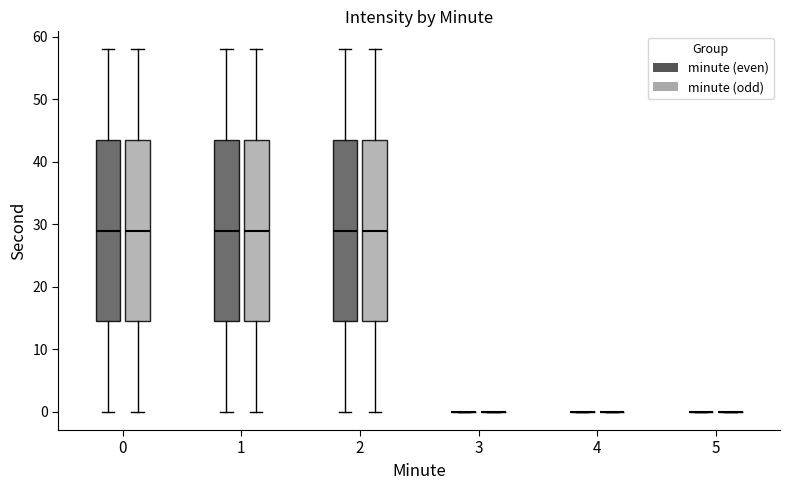

Reading left to right, transcribe this box plot: for each box, give where its median line is, the range the box spans, and where its two whiskers end, as read against the y-axis. The values are not printed on the chart, so give them approximately, as read against the axis.

0 (minute (even)): median 29, box 15 to 44, whiskers 0 to 58
0 (minute (odd)): median 29, box 15 to 44, whiskers 0 to 58
1 (minute (even)): median 29, box 15 to 44, whiskers 0 to 58
1 (minute (odd)): median 29, box 15 to 44, whiskers 0 to 58
2 (minute (even)): median 29, box 15 to 44, whiskers 0 to 58
2 (minute (odd)): median 29, box 15 to 44, whiskers 0 to 58
3 (minute (even)): box collapsed to a line at 0, whiskers 0 to 0
3 (minute (odd)): box collapsed to a line at 0, whiskers 0 to 0
4 (minute (even)): box collapsed to a line at 0, whiskers 0 to 0
4 (minute (odd)): box collapsed to a line at 0, whiskers 0 to 0
5 (minute (even)): box collapsed to a line at 0, whiskers 0 to 0
5 (minute (odd)): box collapsed to a line at 0, whiskers 0 to 0